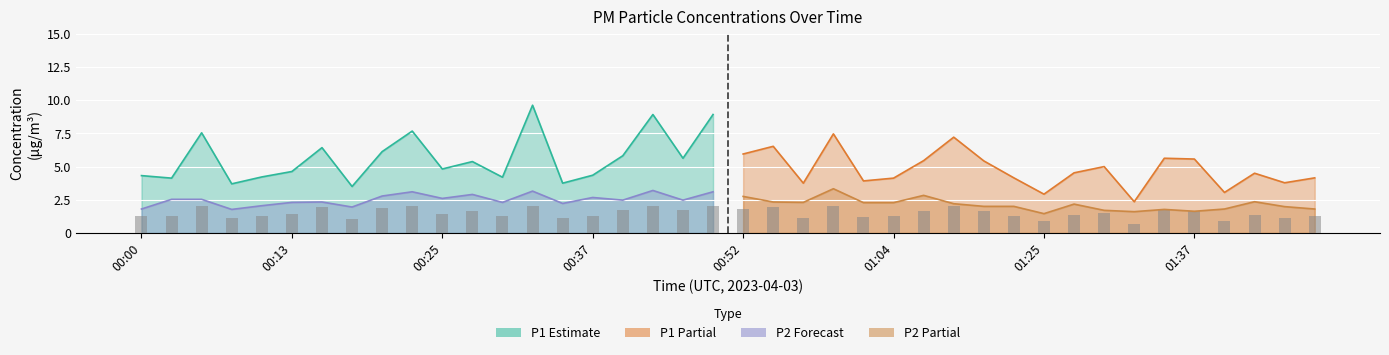

Which series has the widest spread of values?

P1